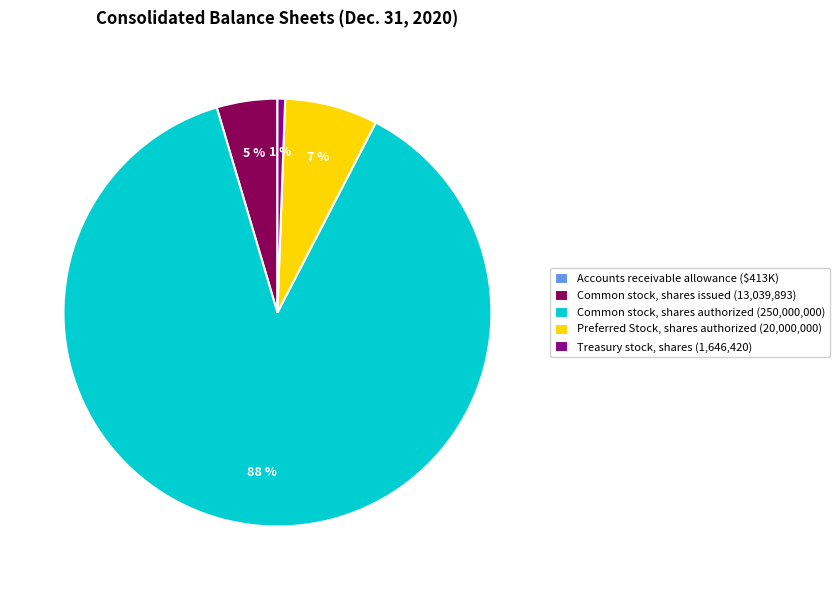

Which slice is the largest?

Common stock, shares authorized (250,000,000)